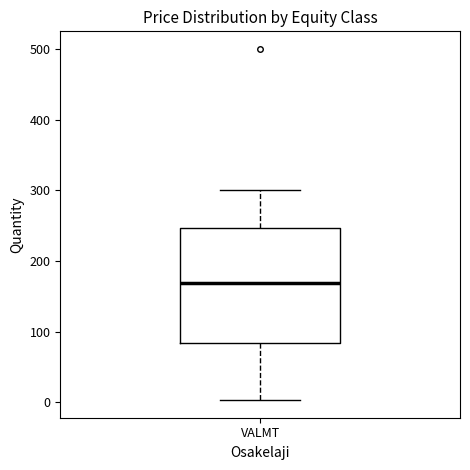

Read this box plot against the y-axis: the position of the median line, the range covered by the box, and the ends of both whiskers. The values are not printed on the chart, so give them approximately, as read against the axis.

median 170, box 80 to 250, whiskers 0 to 300